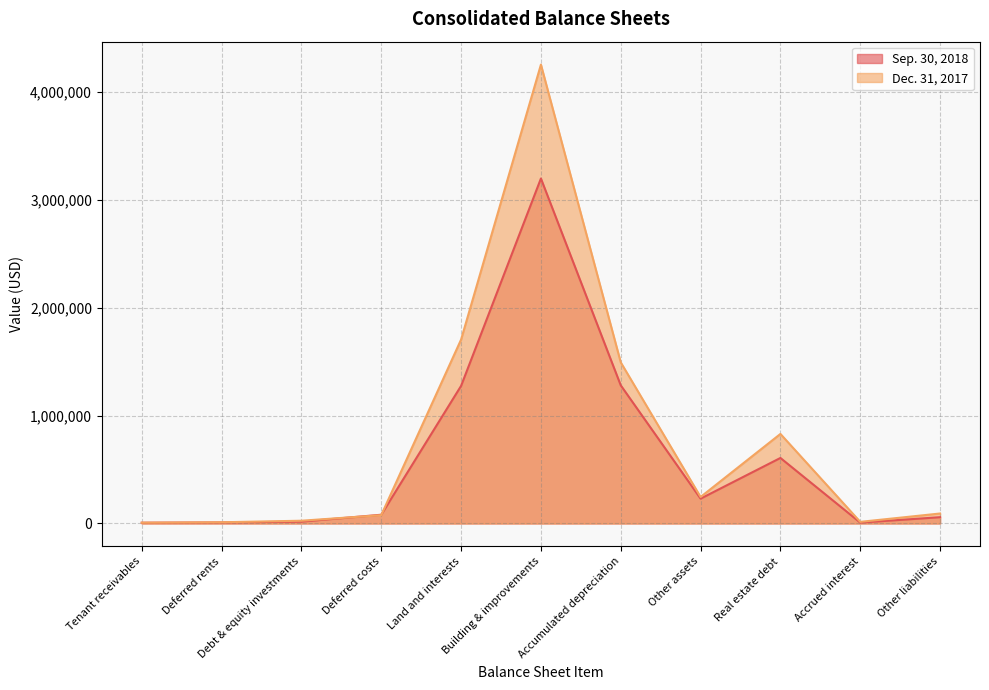

Which series has the widest spread of values?

Dec. 31, 2017